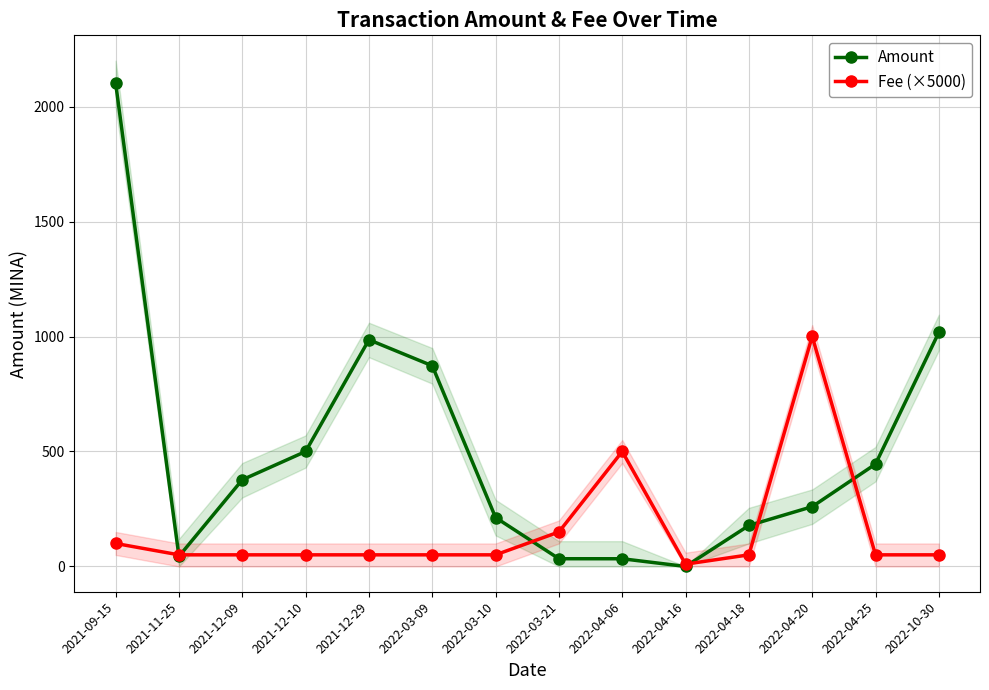

In Amount, how many points are higher than both neighbors (excluding endpoints)?

1